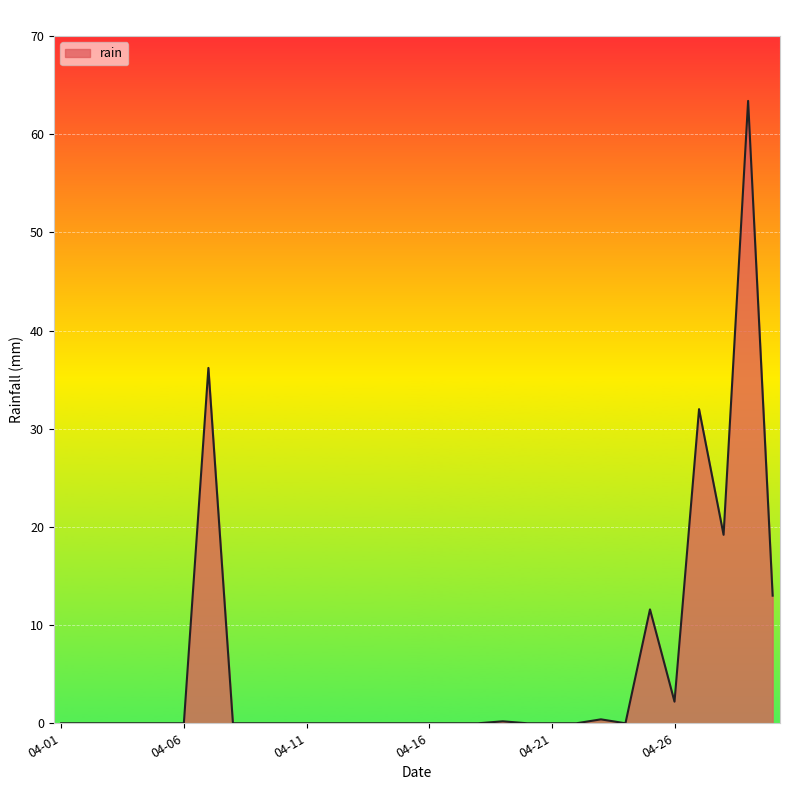

What is the difference between the maximum and minimum values?

63.4